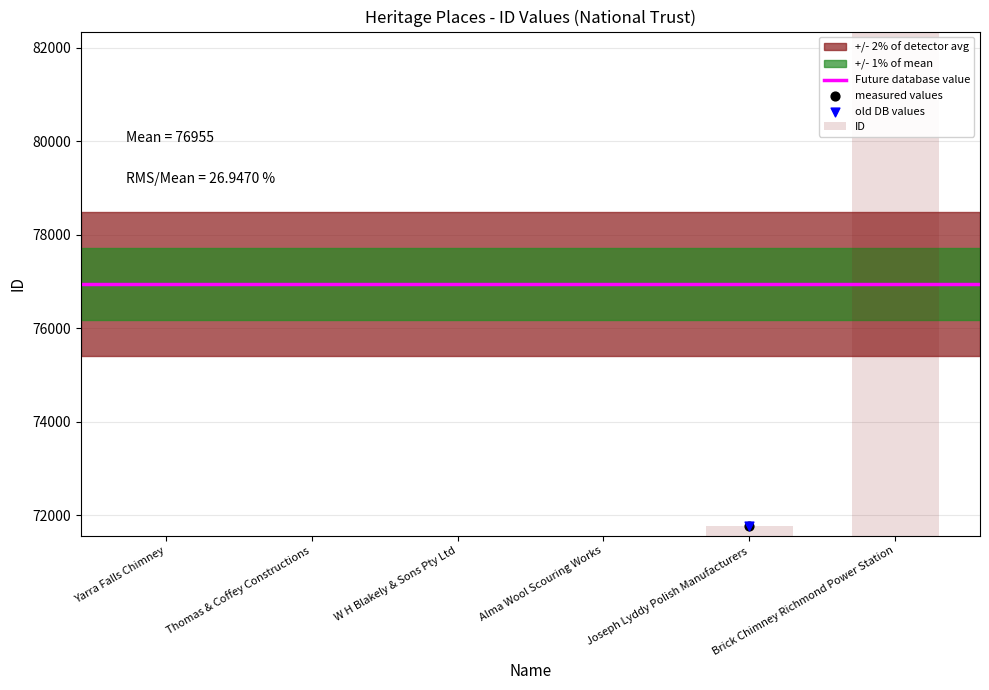

What is the change in value from Yarra Falls Chimney to Thomas & Coffey Constructions?

+1355